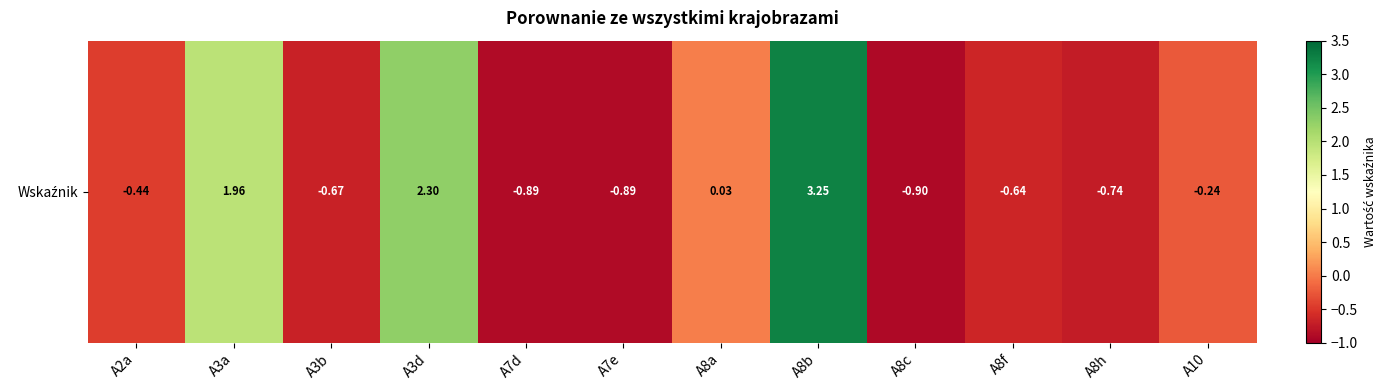

Reading left to right, list all the values displayed in this chart.

A2a=-0.4	A3a=2.0	A3b=-0.7	A3d=2.3	A7d=-0.9	A7e=-0.9	A8a=0.0	A8b=3.2	A8c=-0.9	A8f=-0.6	A8h=-0.7	A10=-0.2